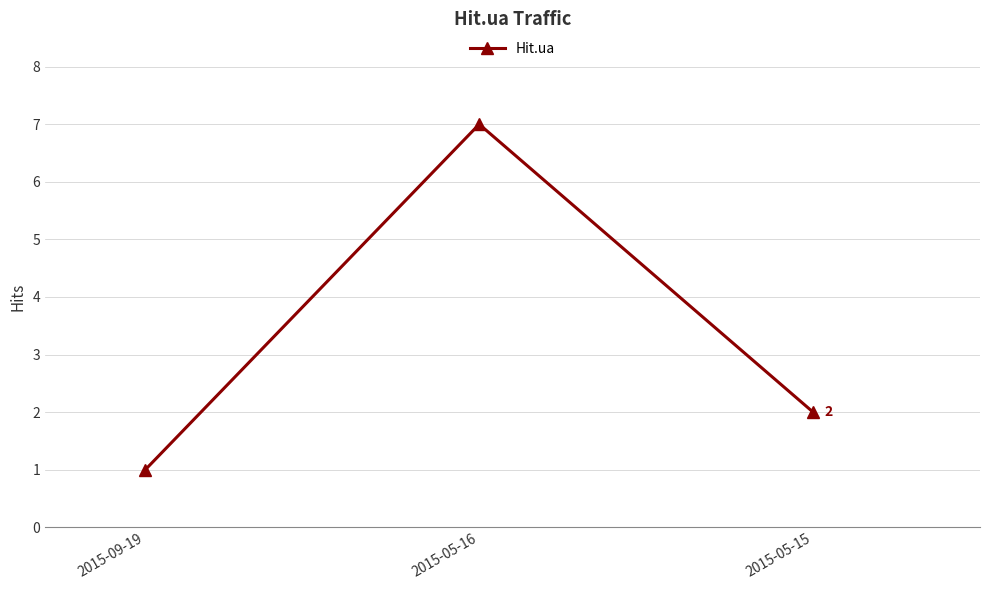

Reading right to left, extract all data points from this chart.

2	7	1